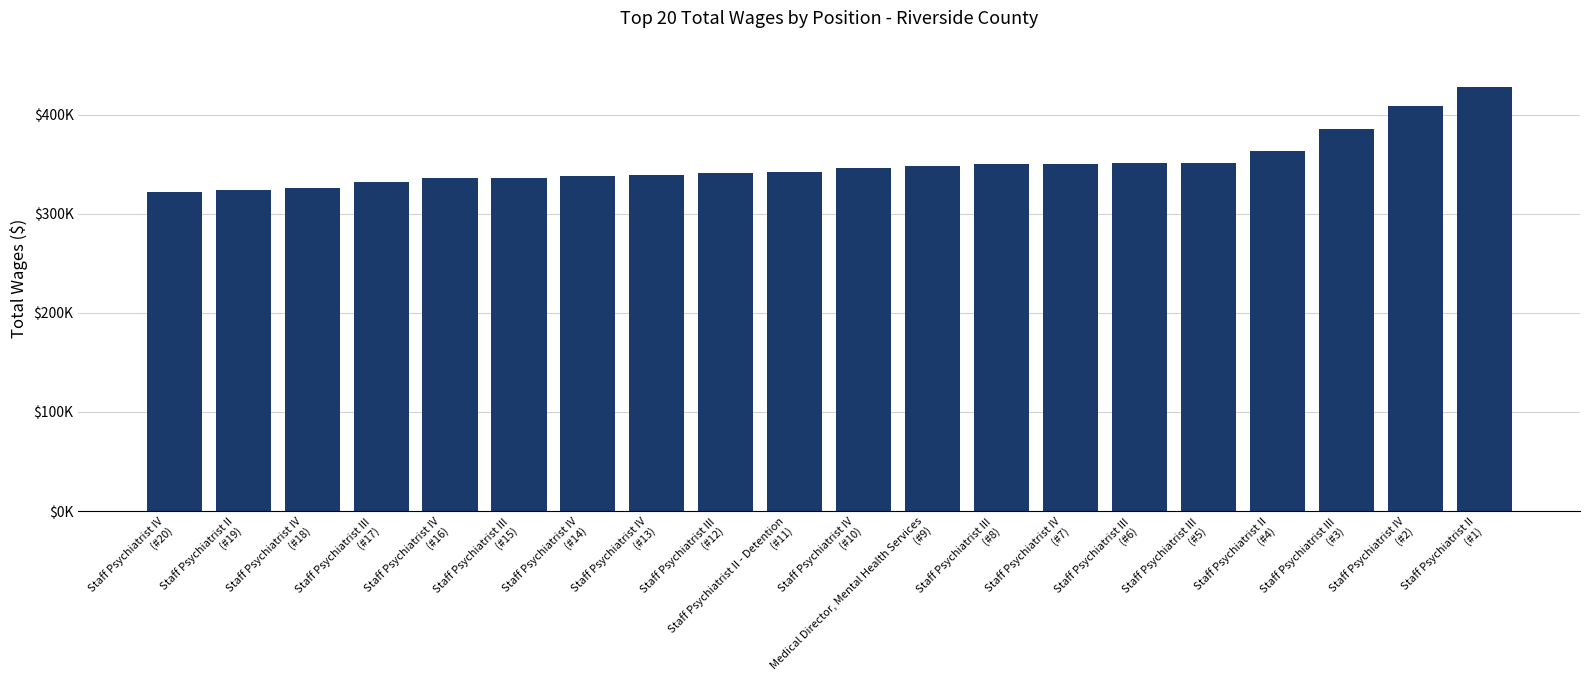

What is the average value?

351001